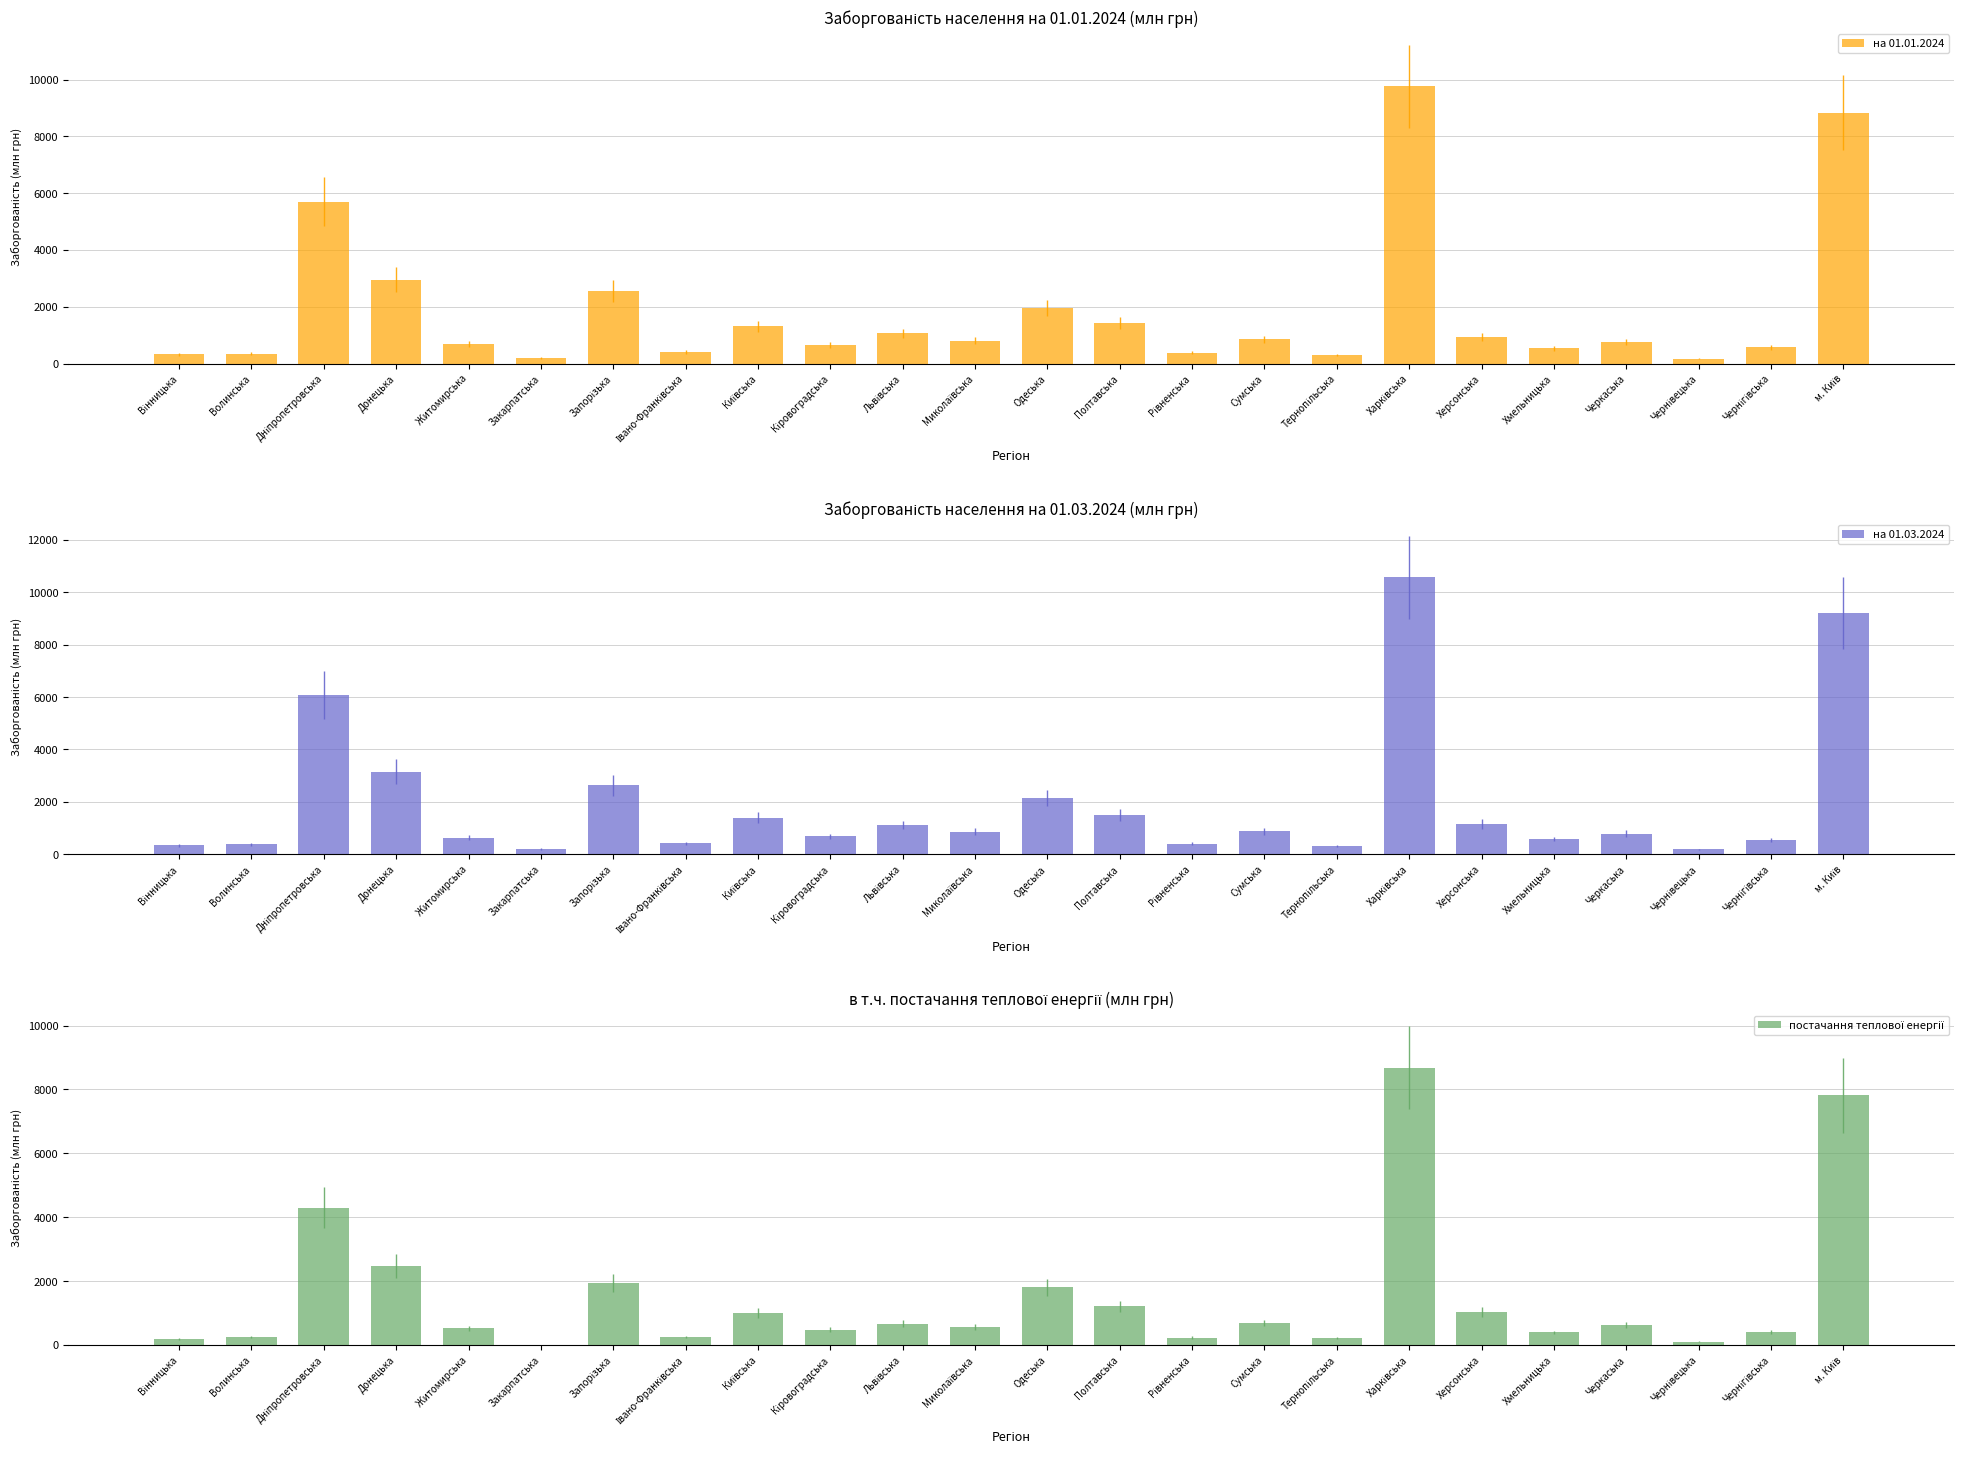

What is the label of the 17th bar from the right?

Івано-Франківська